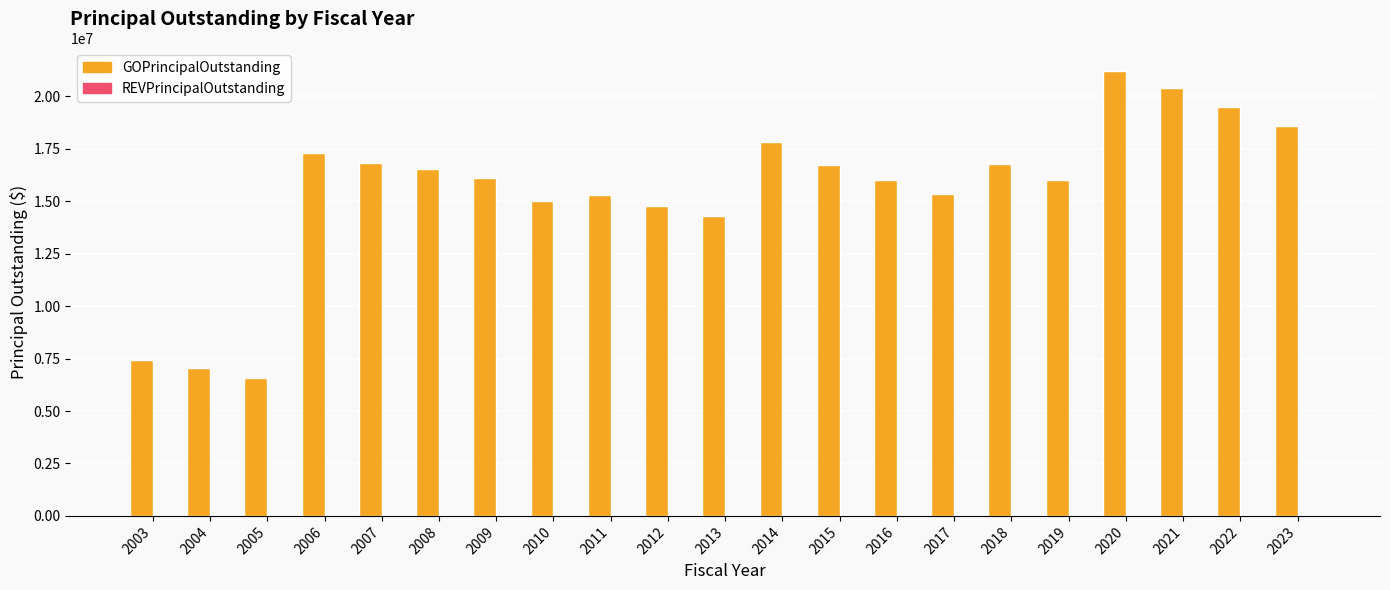

The value at 2021 is 20395000. True or false?

True